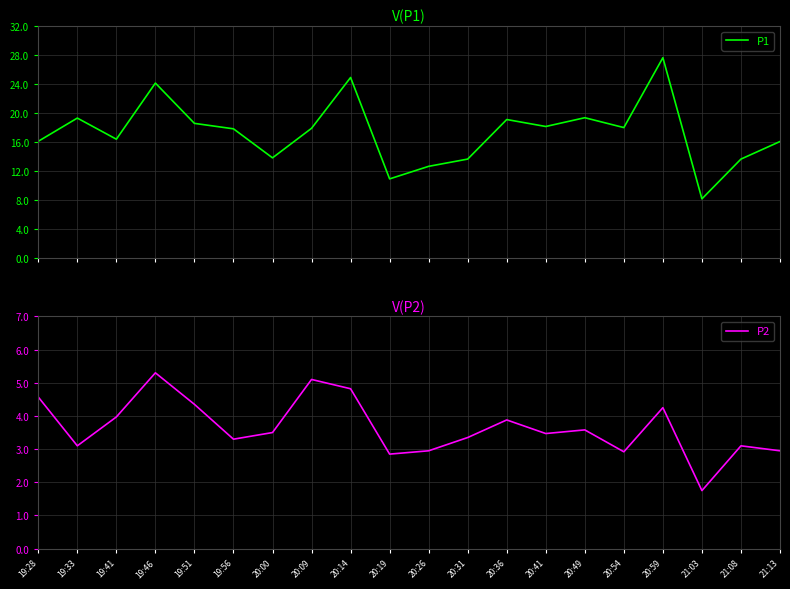

What is the minimum value for P1?

8.2